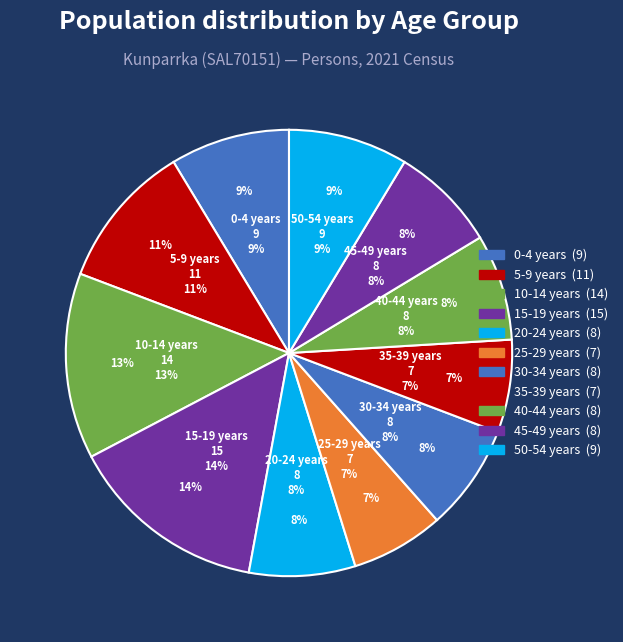

Does 5-9 years account for over 50% of the chart?

No